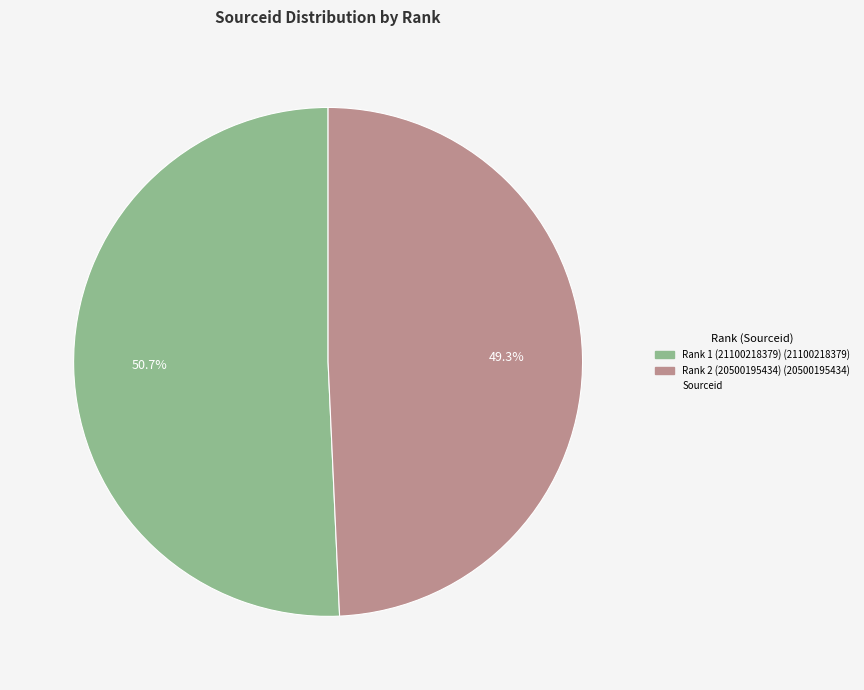

Is there any slice that represents more than half of the pie?

Yes